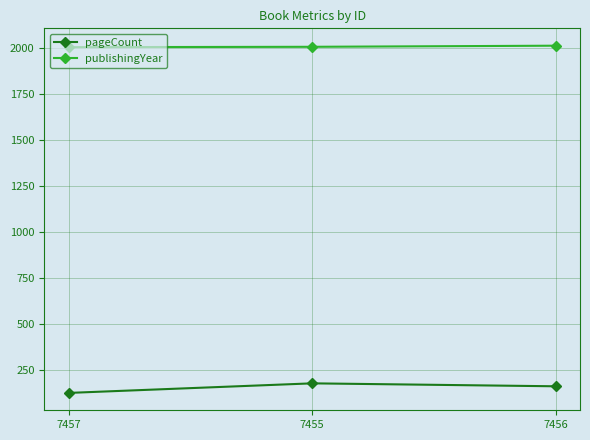

The value of publishingYear at 7456 is 913. True or false?

False